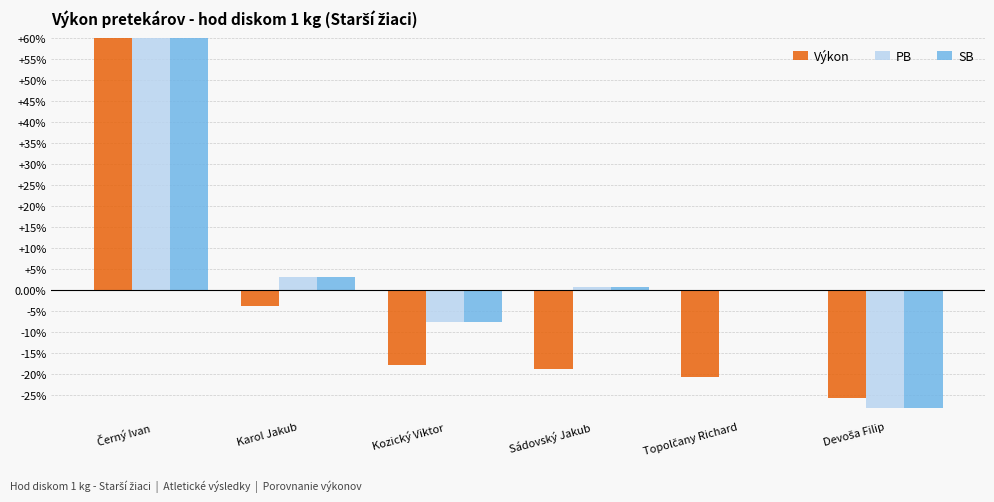

Are the bars grouped side by side (vs. stacked)?

Yes